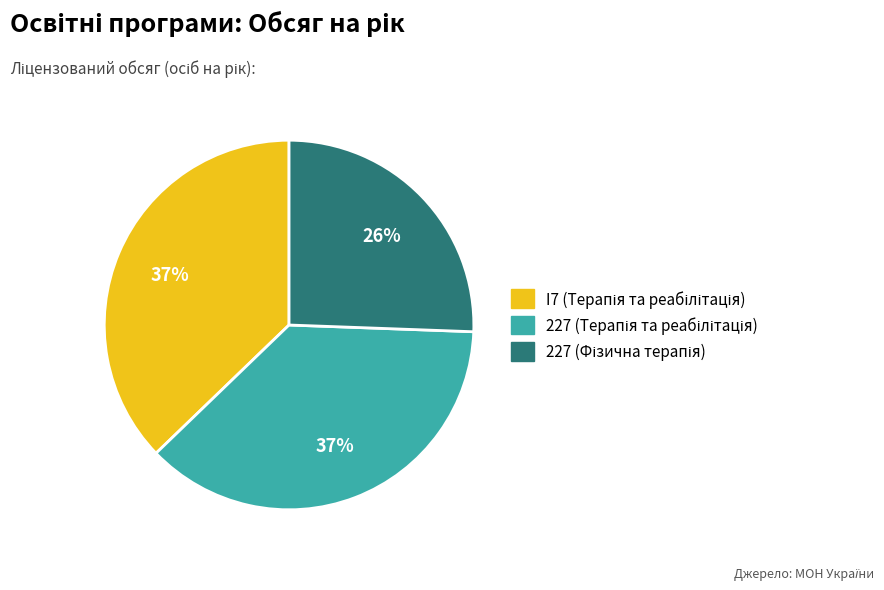

Is there any slice that represents more than half of the pie?

No